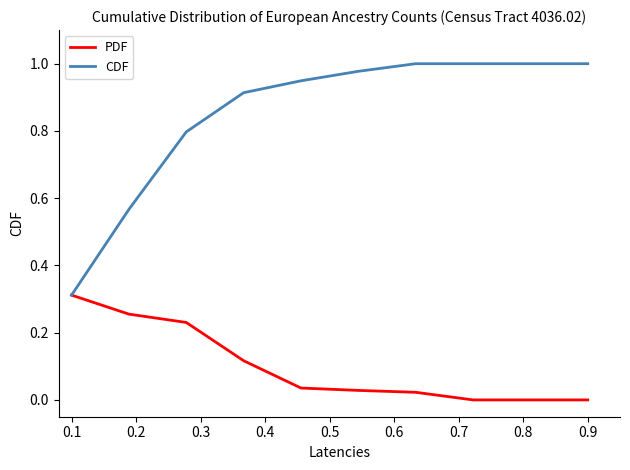

Rank the series by their average value, from lowest to highest.

PDF, CDF